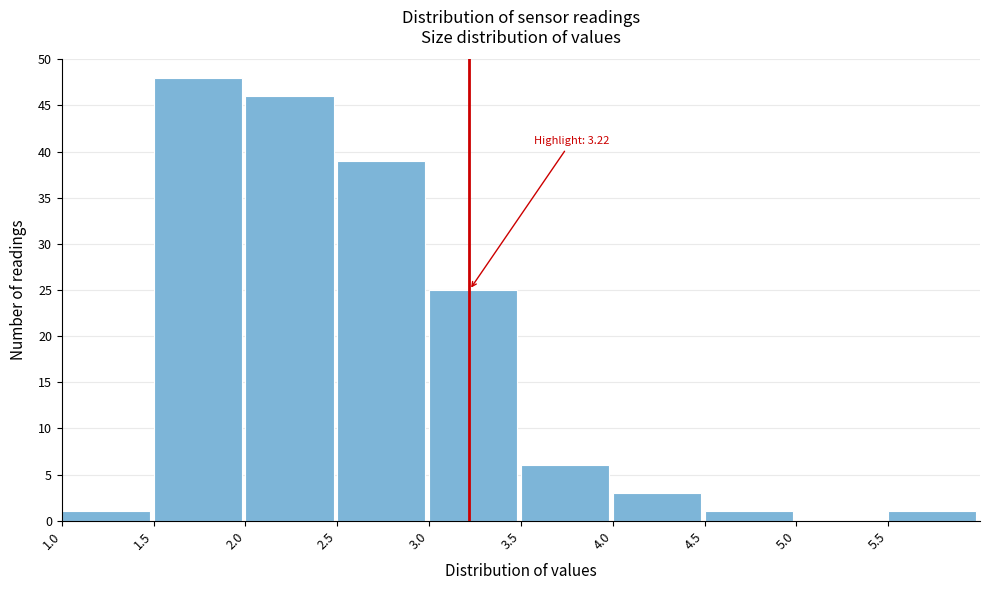

Over which range of the x-axis is the bar tallest?

1.5 to 2.0